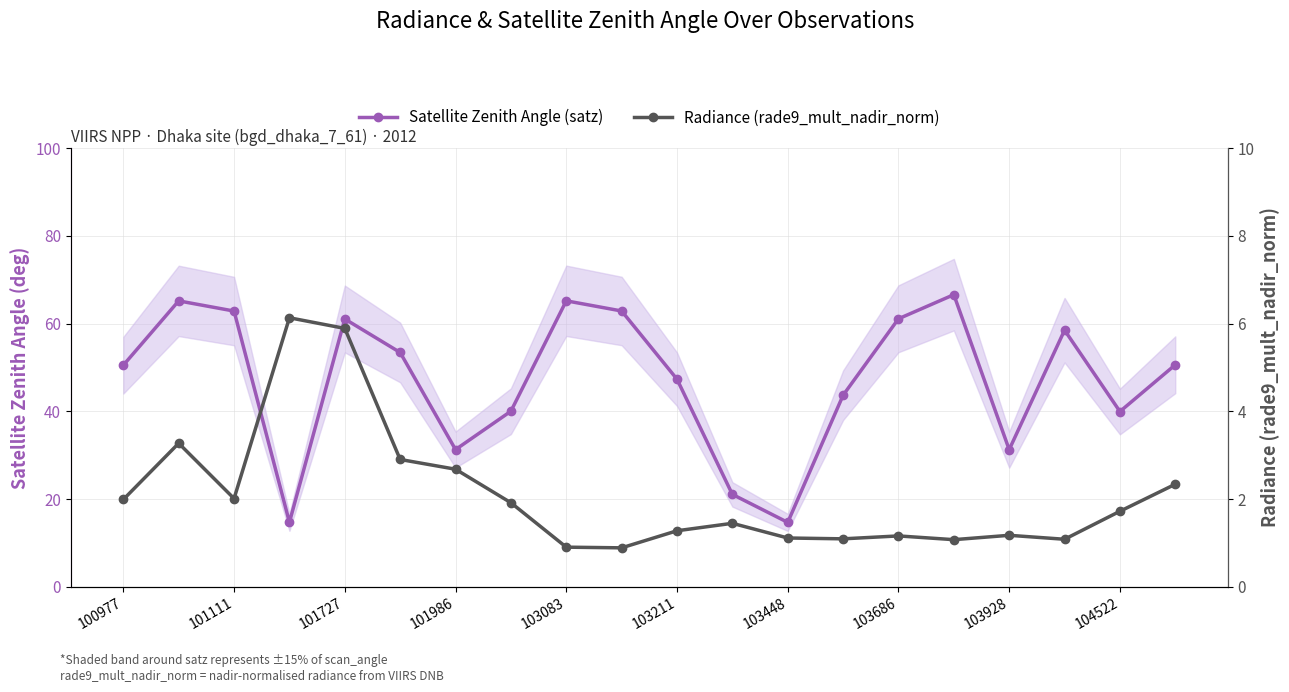

True or false: Satellite Zenith Angle (satz) and Radiance (rade9_mult_nadir_norm) intersect in this chart.

False